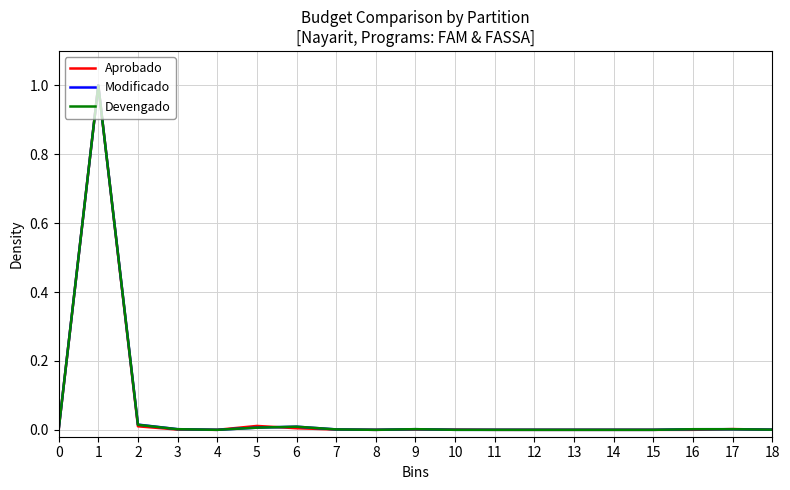

The Devengado series shows 0.0 at 13. True or false?

True